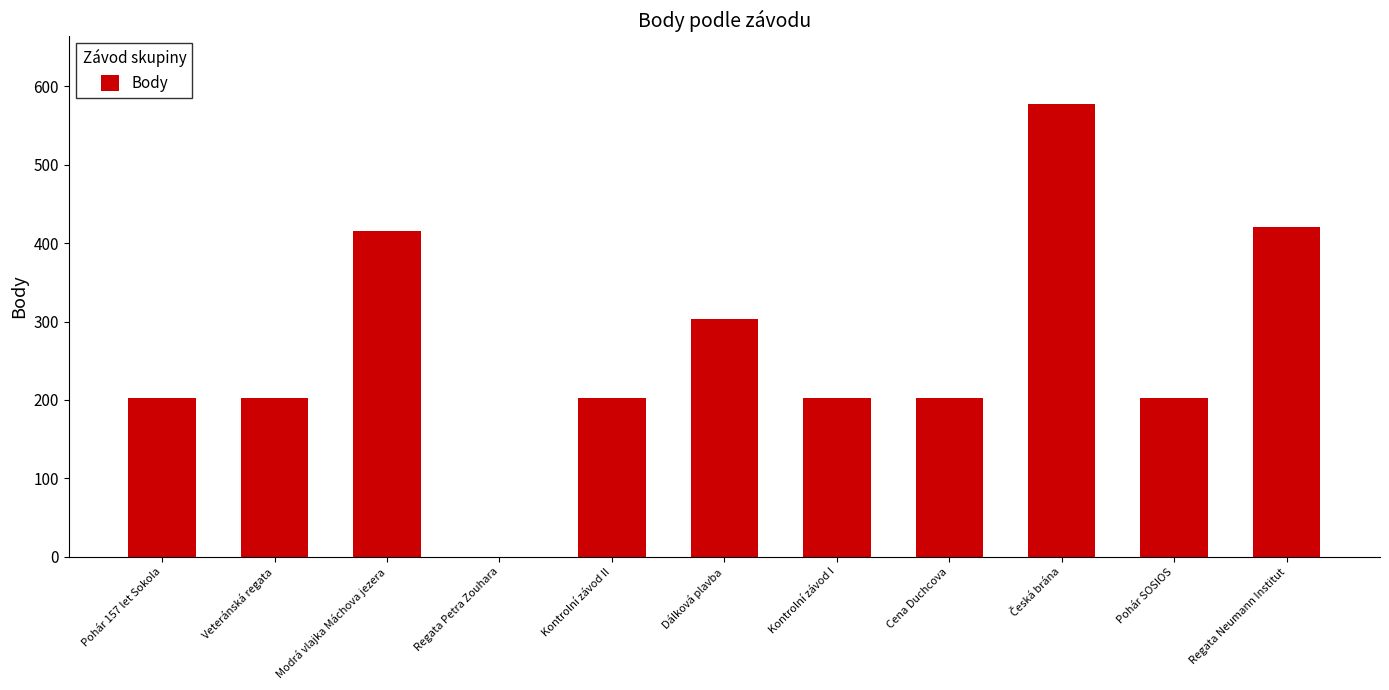

Read the value at Kontrolní závod I, to the nearest 10.

200